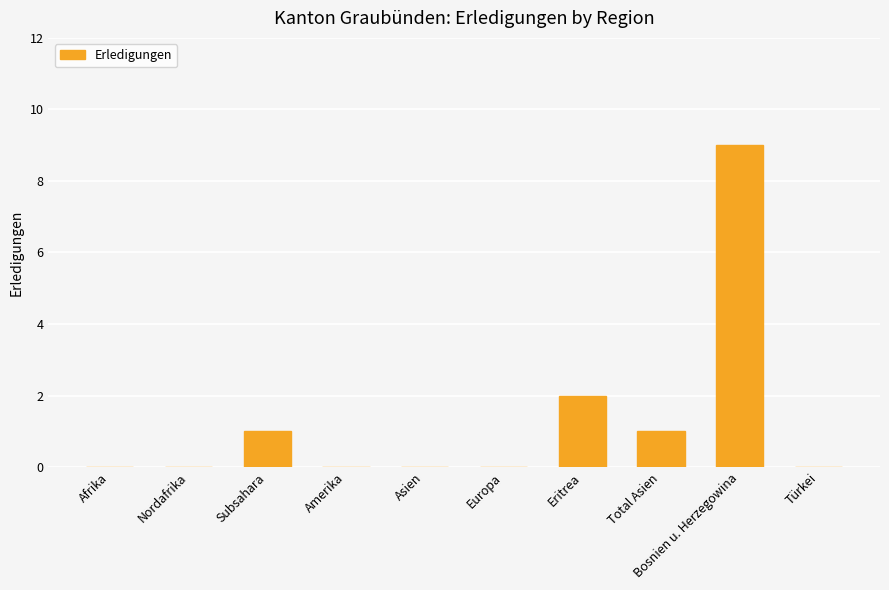

What is the average value?

1